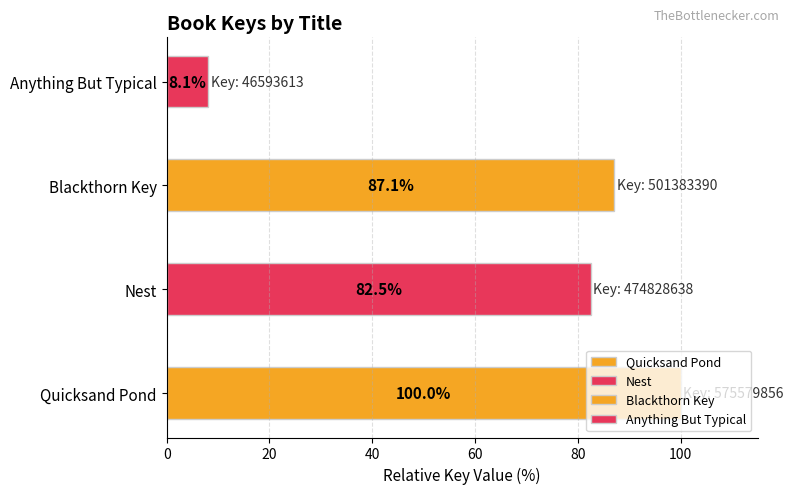

Does the chart contain stacked bars?

No